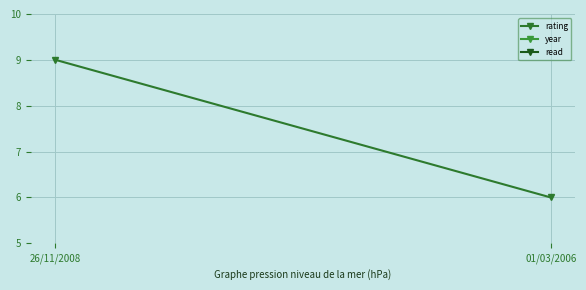

Is the value of year at 26/11/2008 greater than the value of read at 01/03/2006?

Yes